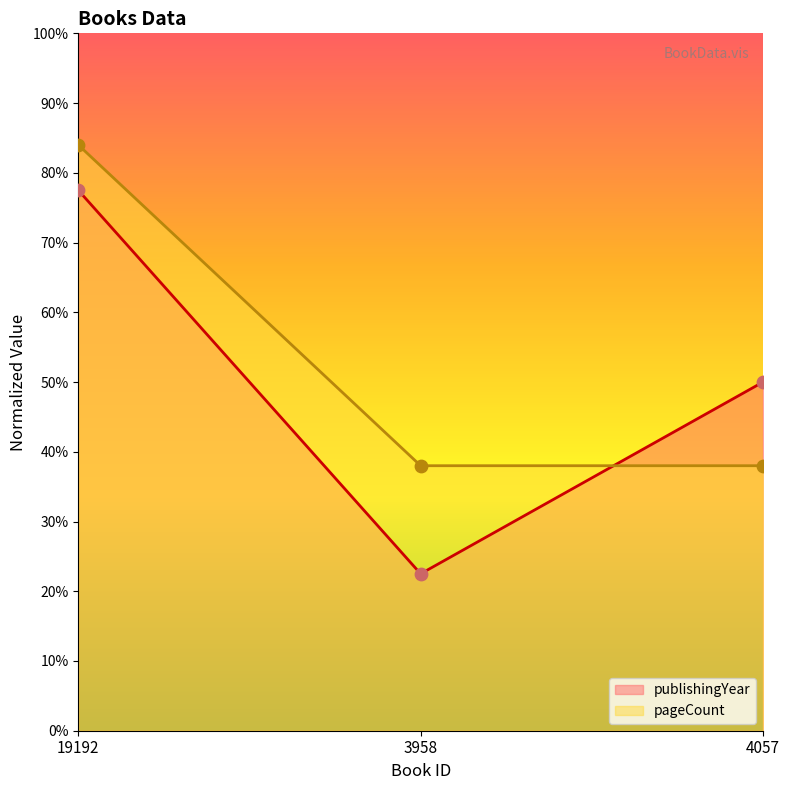

Which series has the largest total across all categories?

pageCount